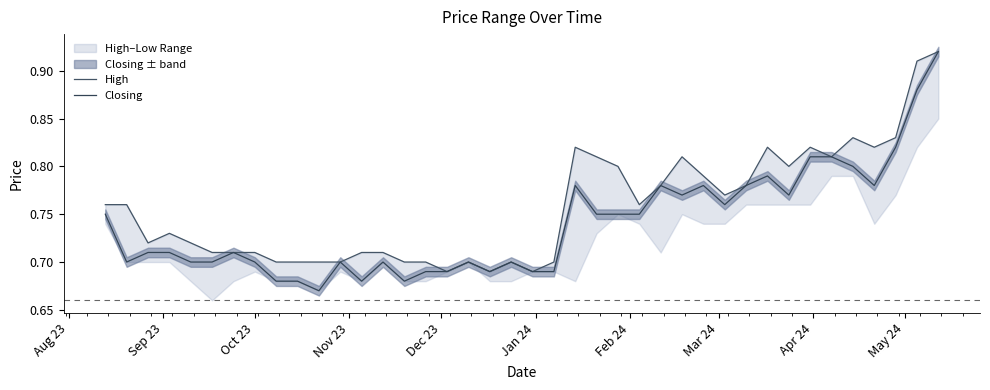

Does the chart have visible grid lines?

No